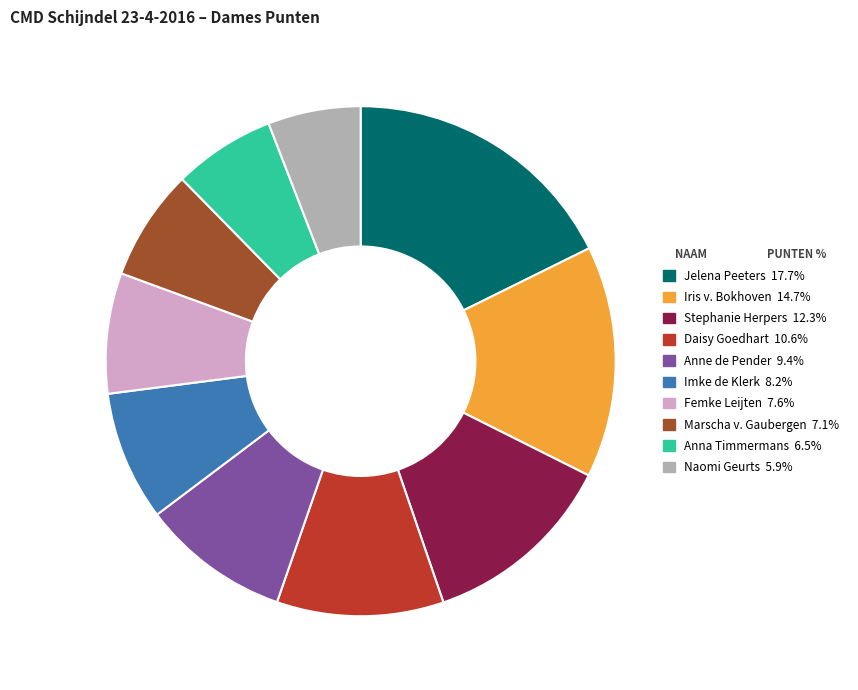

What is the largest slice in the pie chart?

Jelena Peeters